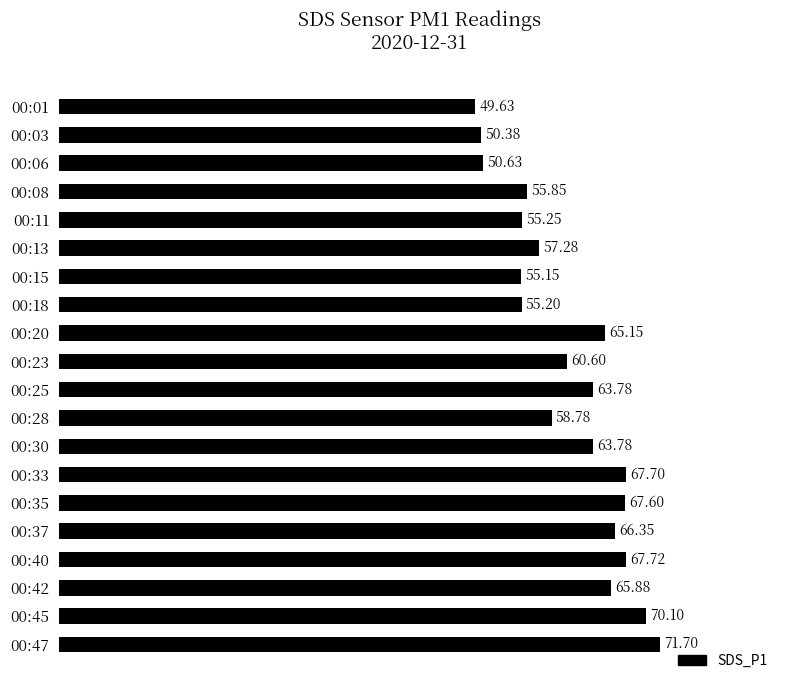

What is the change in value from 00:42 to 00:47?

+5.8